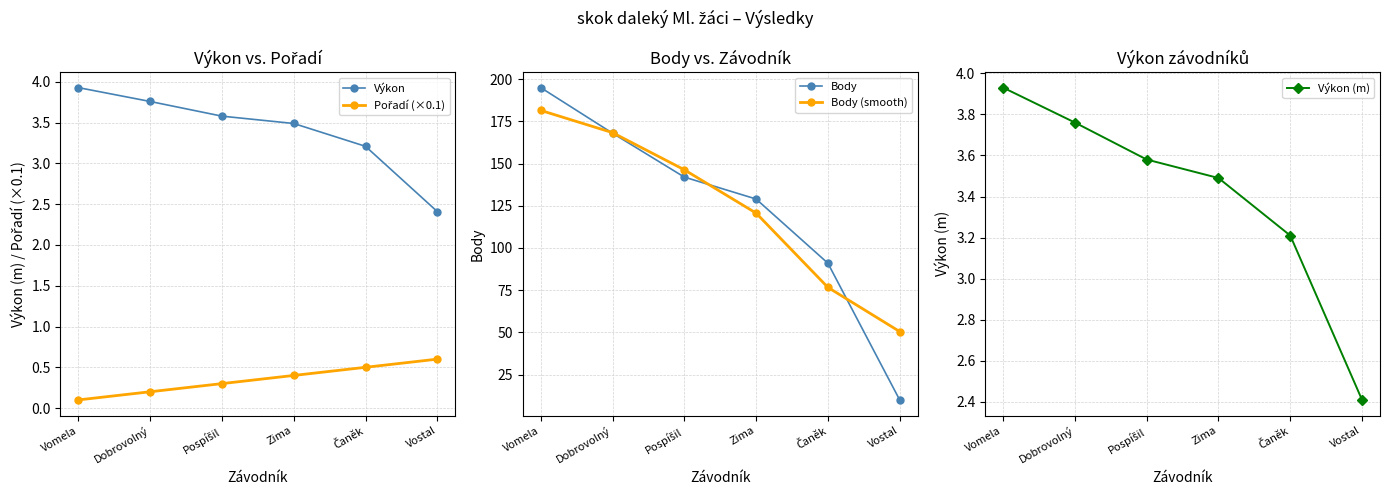

At which label does Výkon first exceed 3?

Vomela